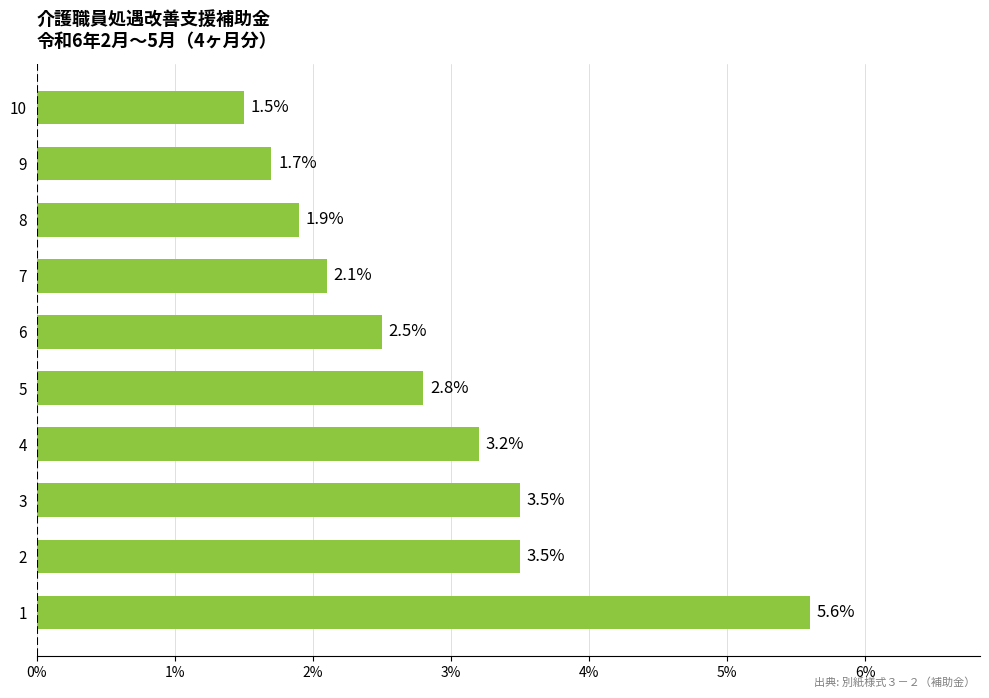

What is the ratio of the value at 6 to the value at 9?

1.5